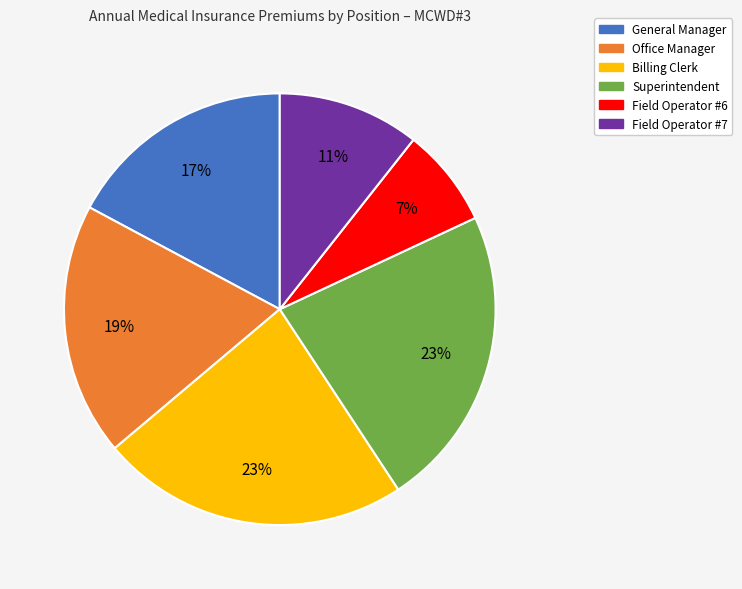

Does Superintendent represent more than half of the total?

No